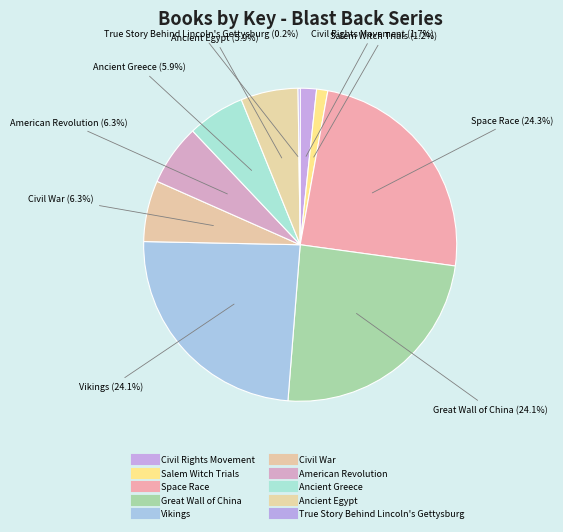

Does Civil Rights Movement represent more than half of the total?

No